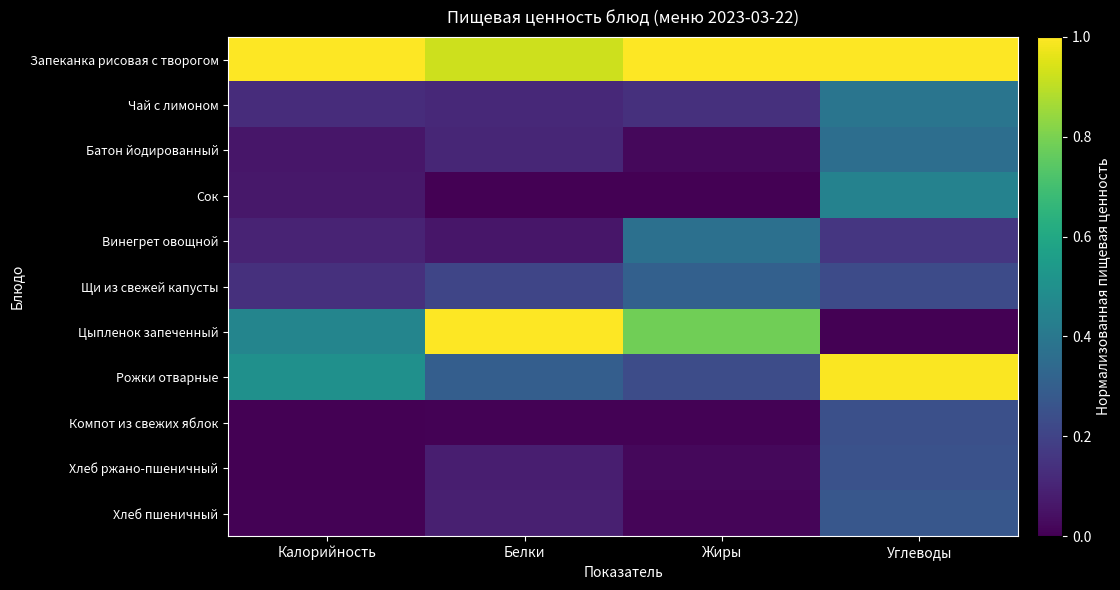

Reading left to right, what are all the values shown in this chart?

Запеканка рисовая с творогом: Калорийность=1.0	Белки=0.9	Жиры=1.0	Углеводы=1.0
Чай с лимоном: Калорийность=0.1	Белки=0.1	Жиры=0.1	Углеводы=0.4
Батон йодированный: Калорийность=0.1	Белки=0.1	Жиры=0.0	Углеводы=0.4
Сок: Калорийность=0.1	Белки=0.0	Жиры=0.0	Углеводы=0.4
Винегрет овощной: Калорийность=0.1	Белки=0.1	Жиры=0.4	Углеводы=0.2
Щи из свежей капусты: Калорийность=0.1	Белки=0.2	Жиры=0.3	Углеводы=0.2
Цыпленок запеченный: Калорийность=0.5	Белки=1.0	Жиры=0.8	Углеводы=0.0
Рожки отварные: Калорийность=0.5	Белки=0.3	Жиры=0.2	Углеводы=1.0
Компот из свежих яблок: Калорийность=0.0	Белки=0.0	Жиры=0.0	Углеводы=0.2
Хлеб ржано-пшеничный: Калорийность=0.0	Белки=0.1	Жиры=0.0	Углеводы=0.3
Хлеб пшеничный: Калорийность=0.0	Белки=0.1	Жиры=0.0	Углеводы=0.3